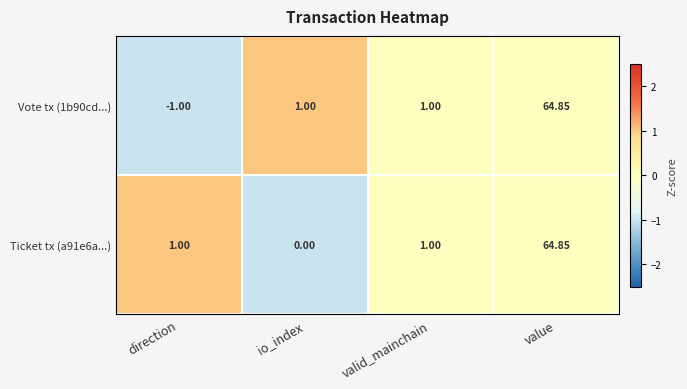

Which category has the lowest value across all series?

direction